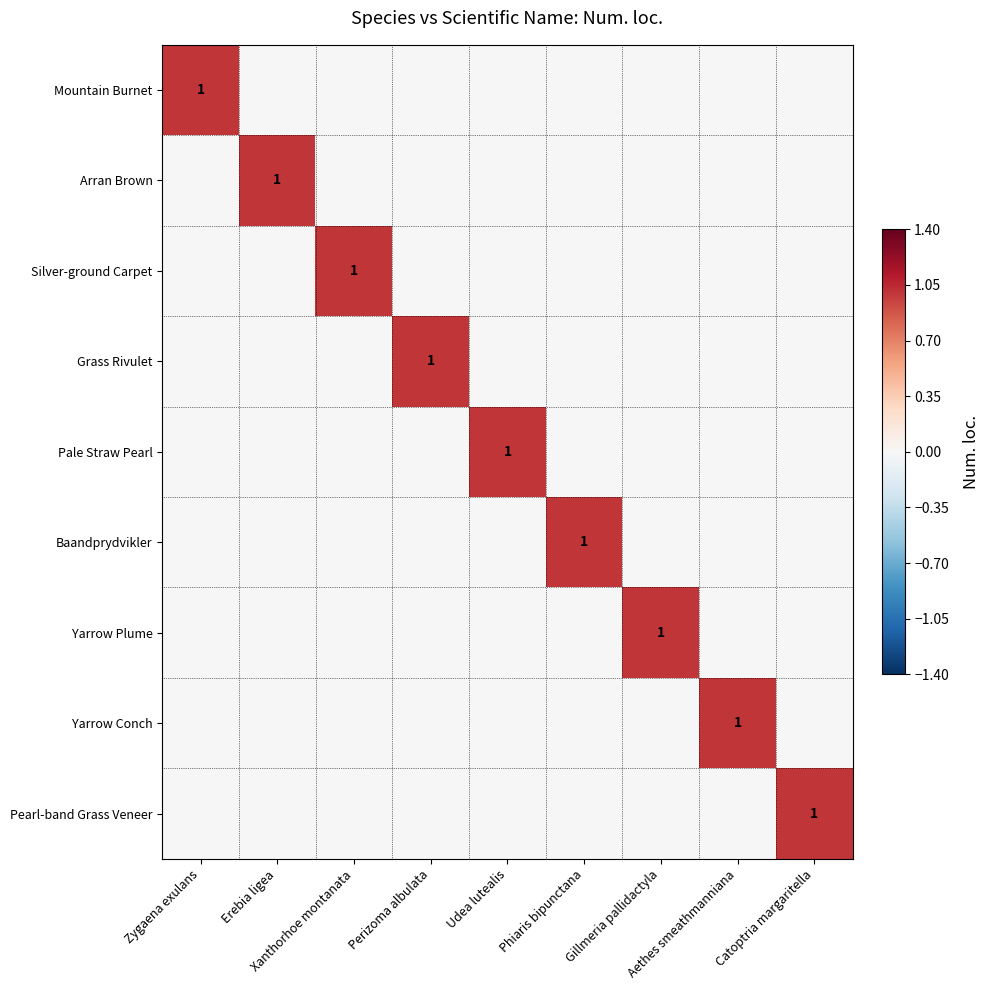

Which category has the highest value across all series?

Zygaena exulans